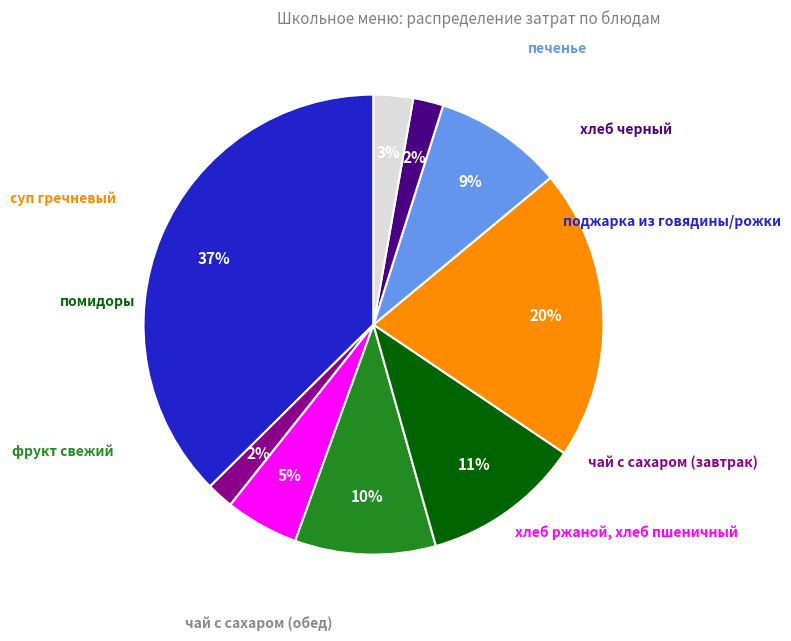

Is there any slice that represents more than half of the pie?

No